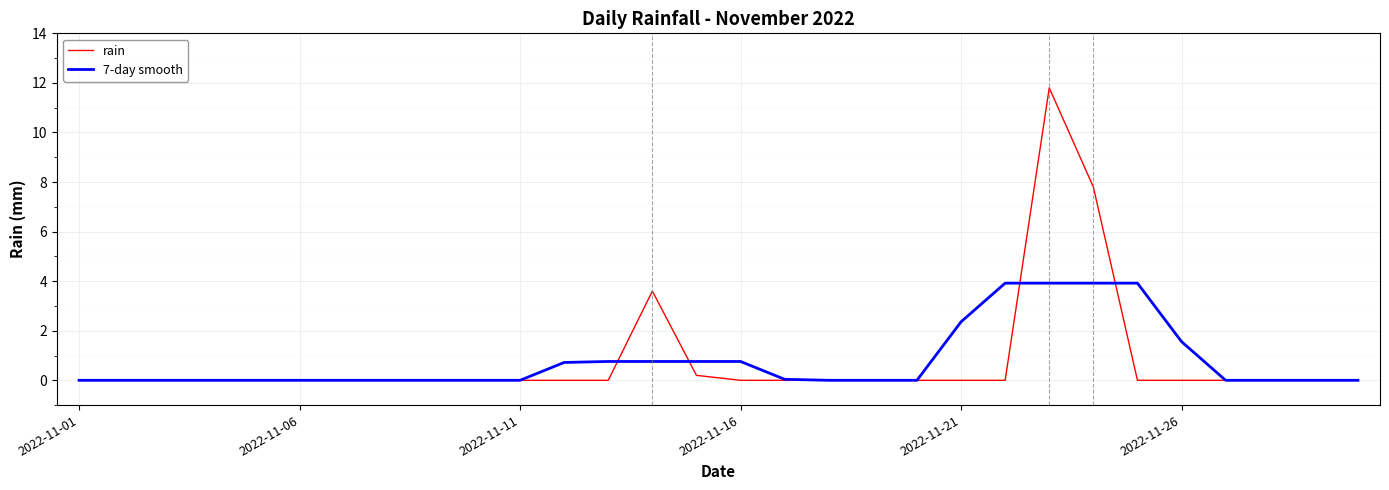

Which series has the largest range (max minus min)?

rain